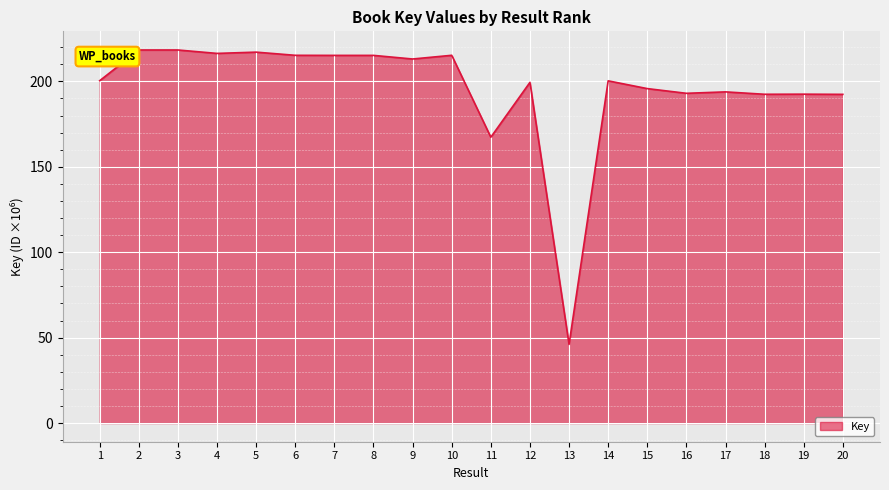

Between 8 and 1, which is larger?

8